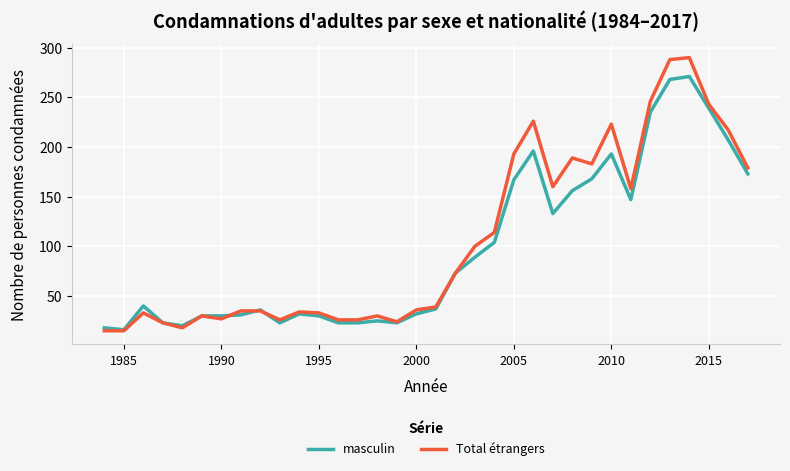

True or false: masculin has more than 0 points higher than both neighbors.

True